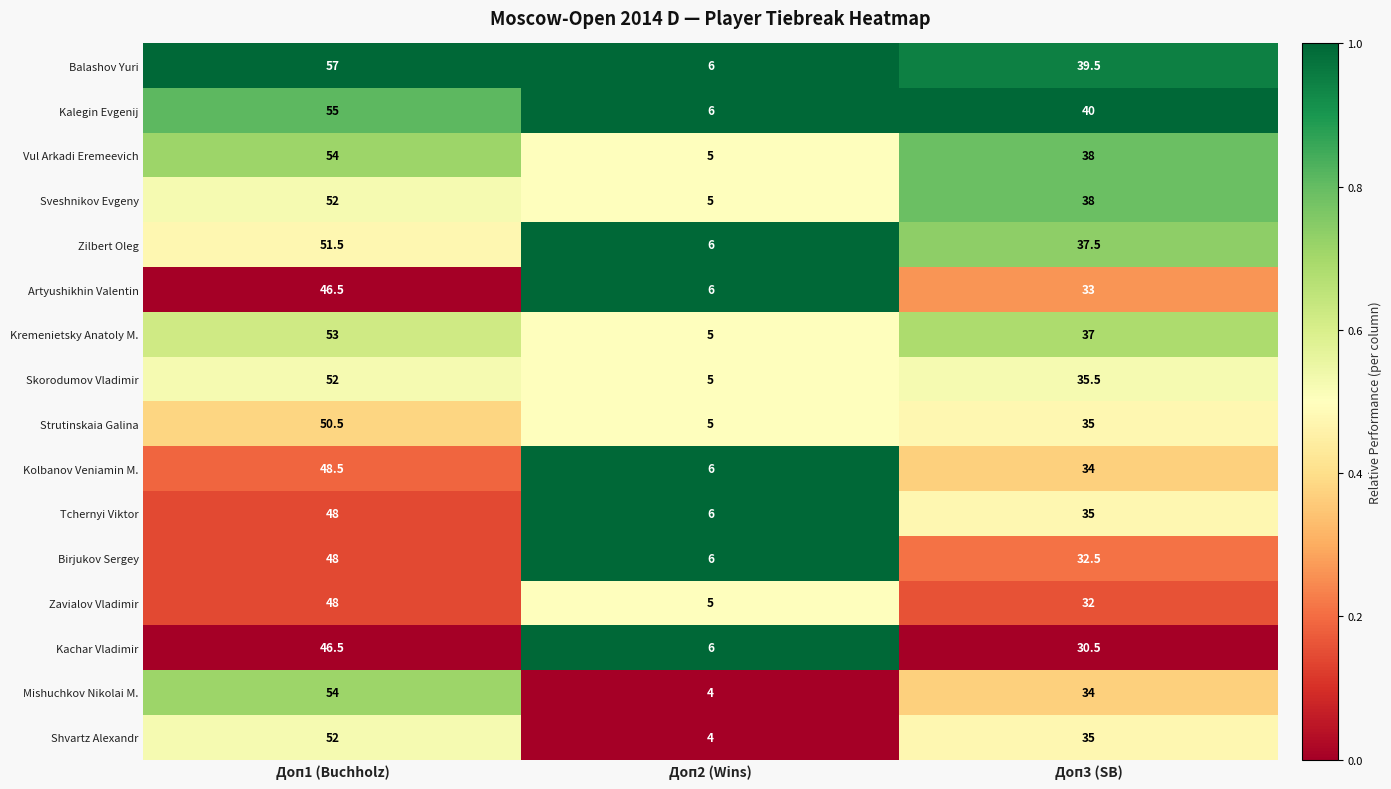

Is it true that Kachar Vladimir equals 70.2 at Доп1 (Buchholz)?

False